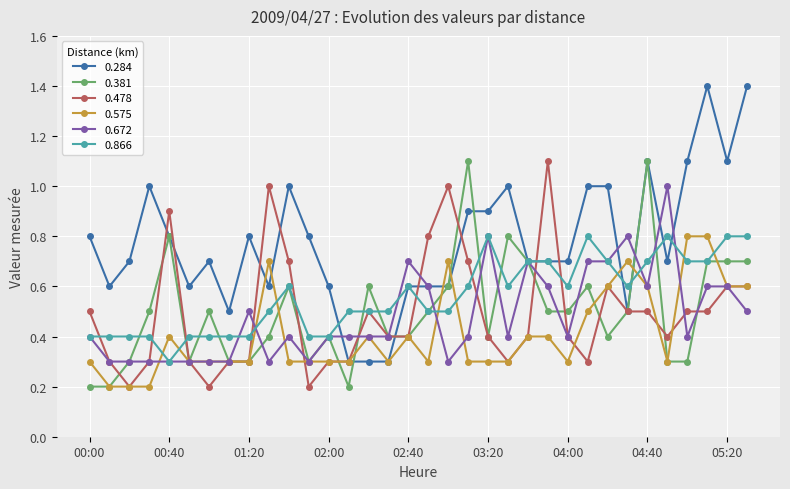

At how many categories does at least one series exceed 0?

34